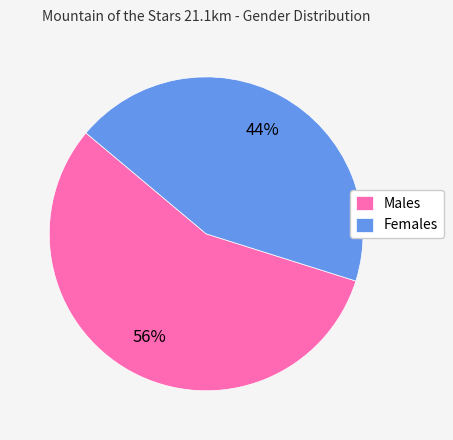

What percentage is the Males slice, to the nearest percent?

56%